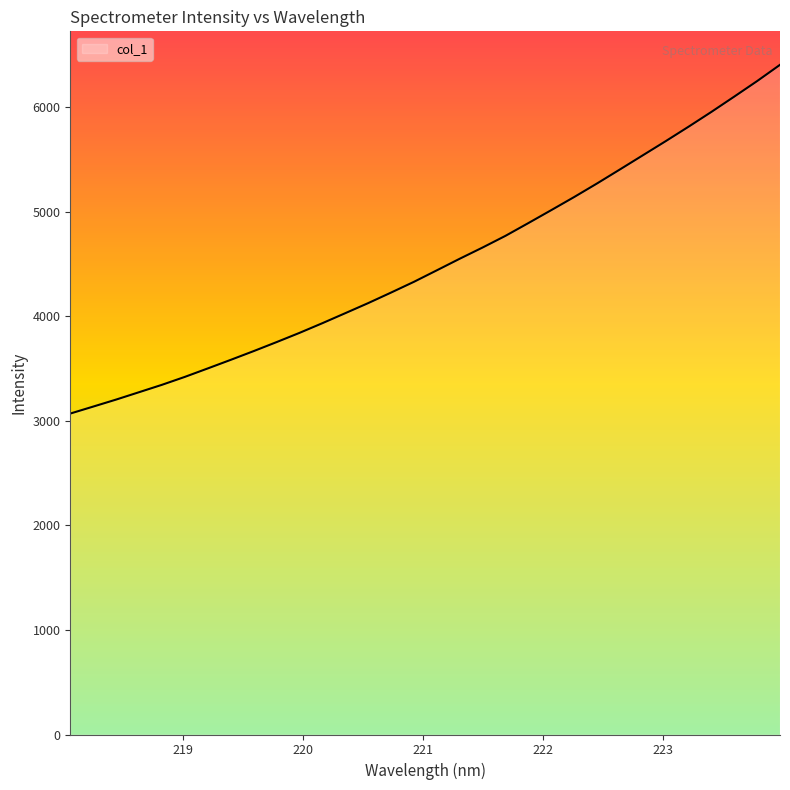

What is the smallest value displayed?

3069.3